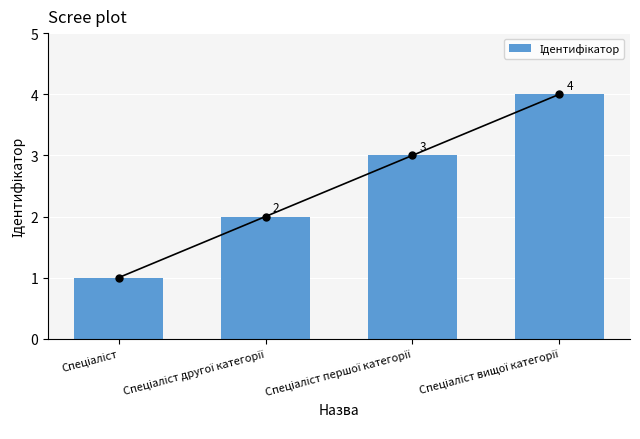

The chart shows a value of 3 at Спеціаліст першої категорії. True or false?

True